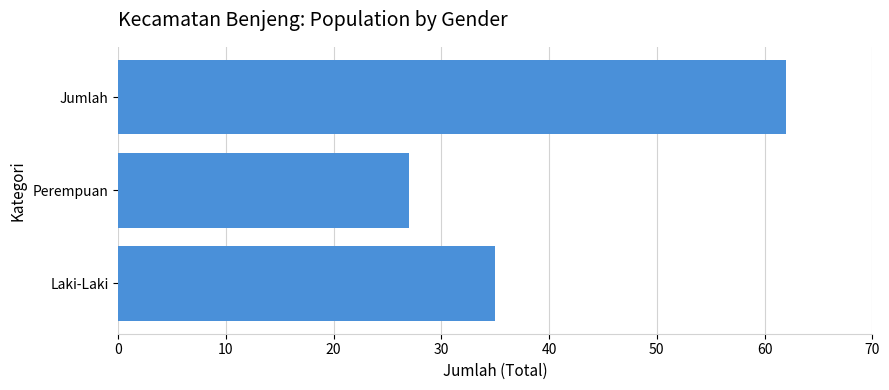

The chart shows a value of 35 at Laki-Laki. True or false?

True